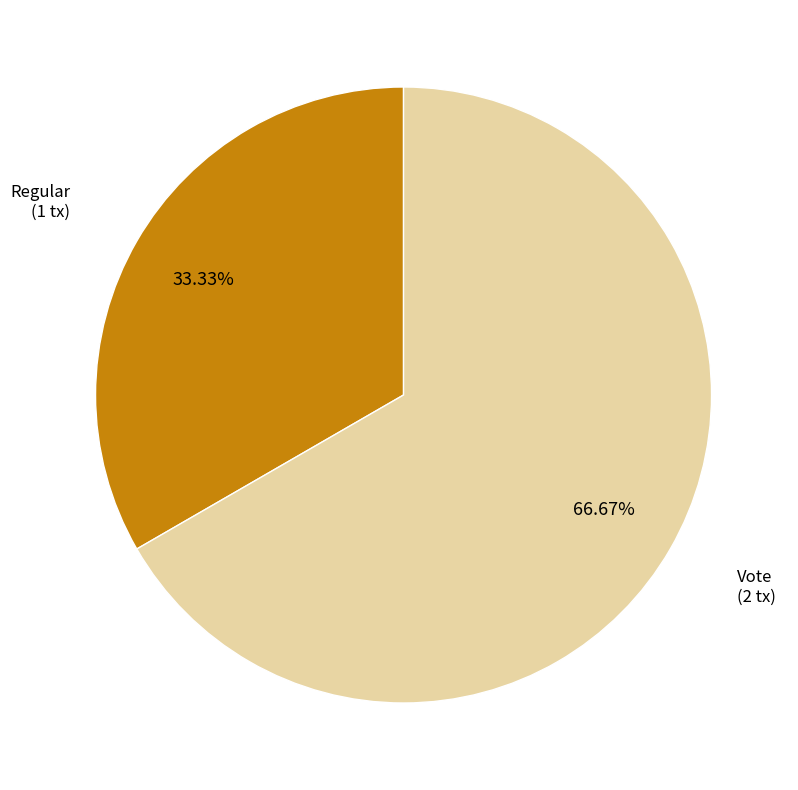

Is it true that Vote is 55% of the pie?

False